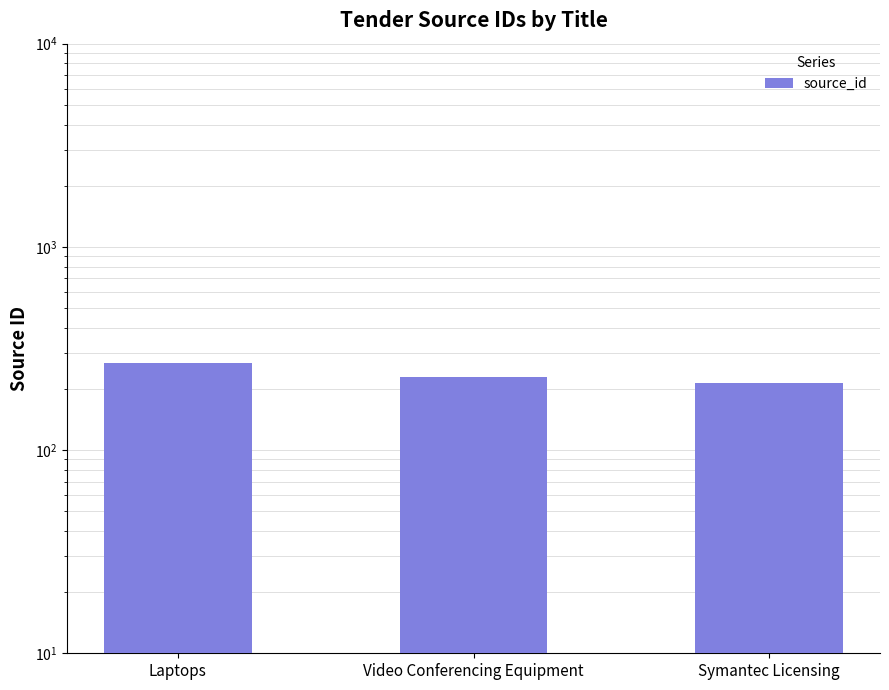

What is the difference between the values at Video Conferencing Equipment and Symantec Licensing?

17